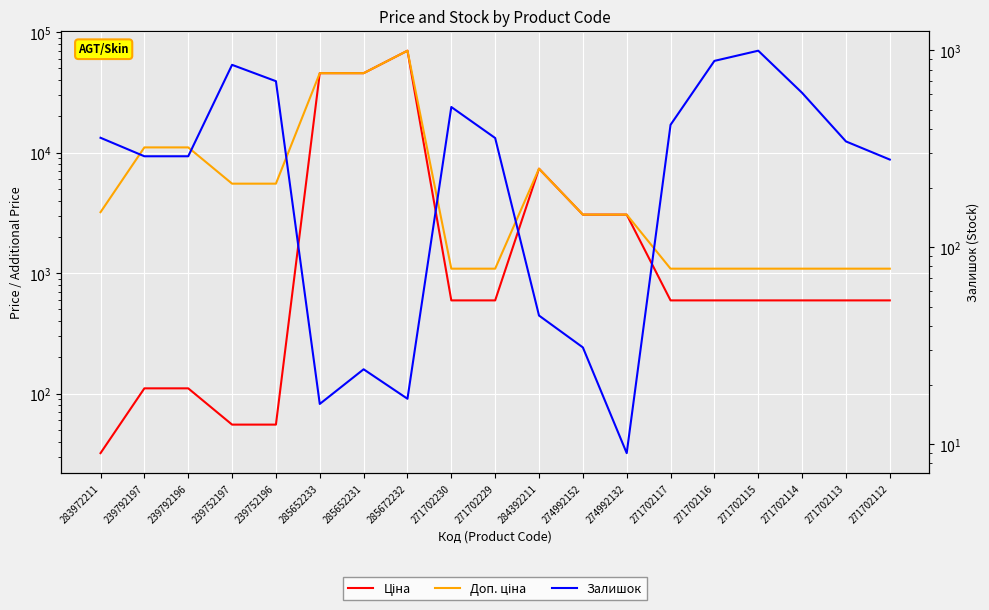

True or false: Доп. ціна and Залишок intersect in this chart.

False